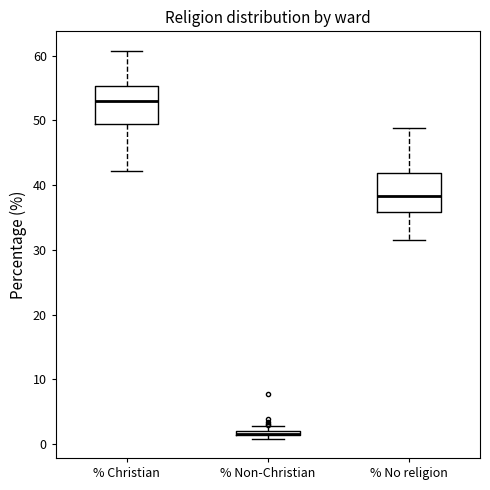

Where does the upper whisker of the box for % No religion end on the y-axis? The values are not printed on the chart, so give them approximately, as read against the axis.

49